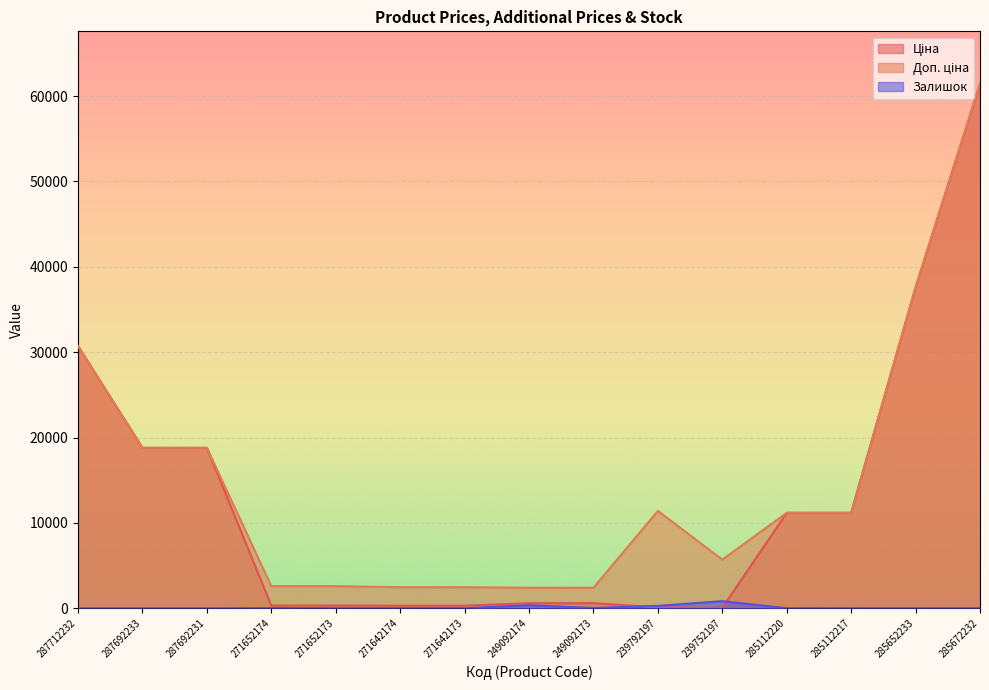

Where is Доп. ціна nearest to the value 31924?

287712232